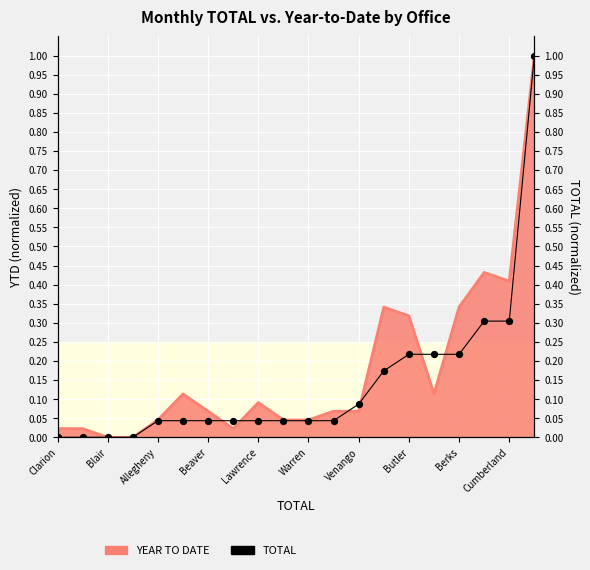

Between Blair and Venango, which is larger?

Venango